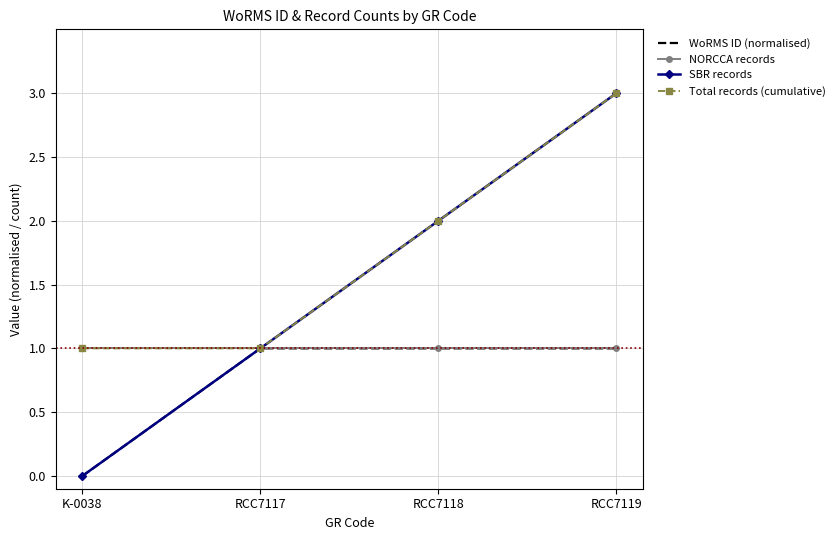

Which series has the largest total across all categories?

Total records (cumulative)